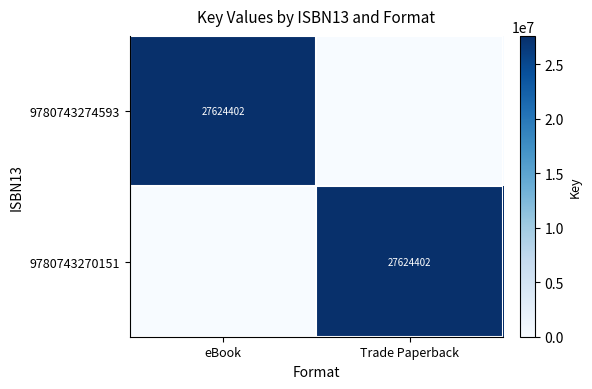

At how many categories does at least one series exceed 344181?

2